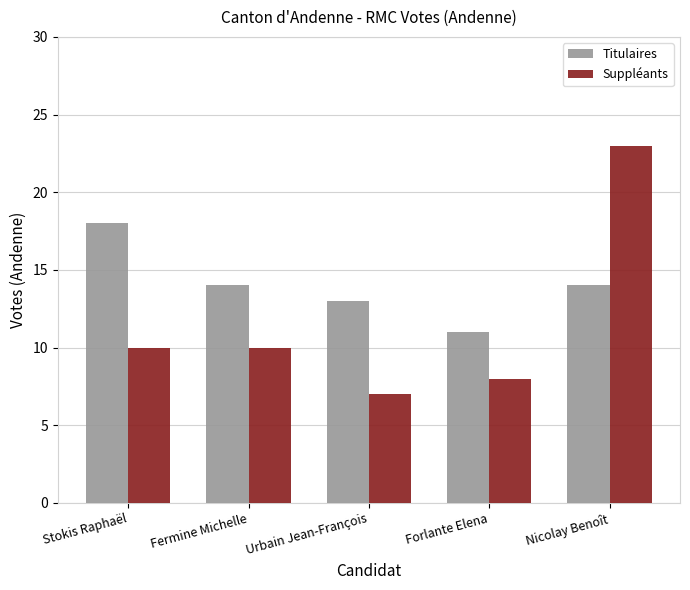

What value does the Suppléants series have at Fermine Michelle?

10